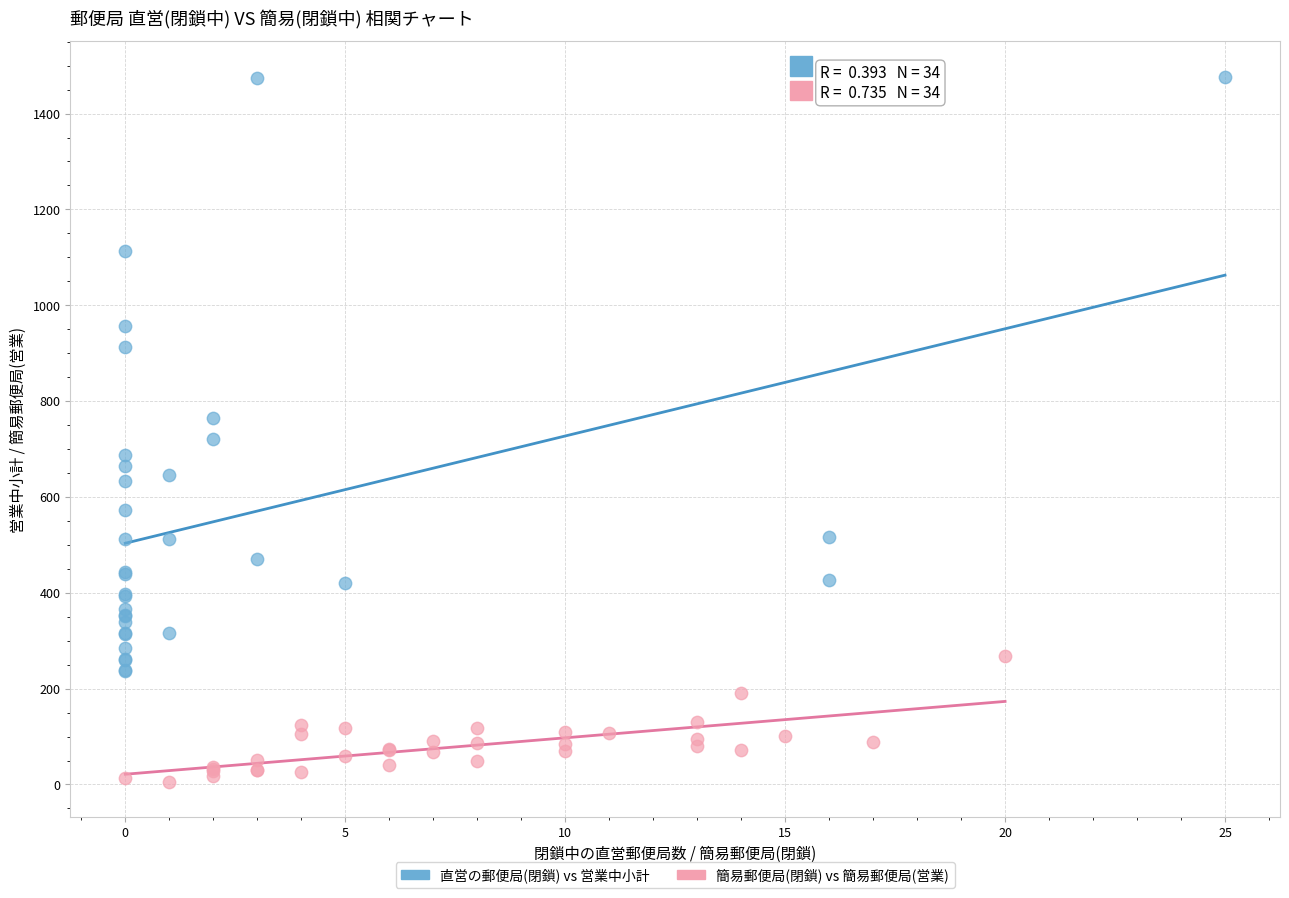

Which series contains the highest Y value?

直営の郵便局(閉鎖) vs 営業中小計